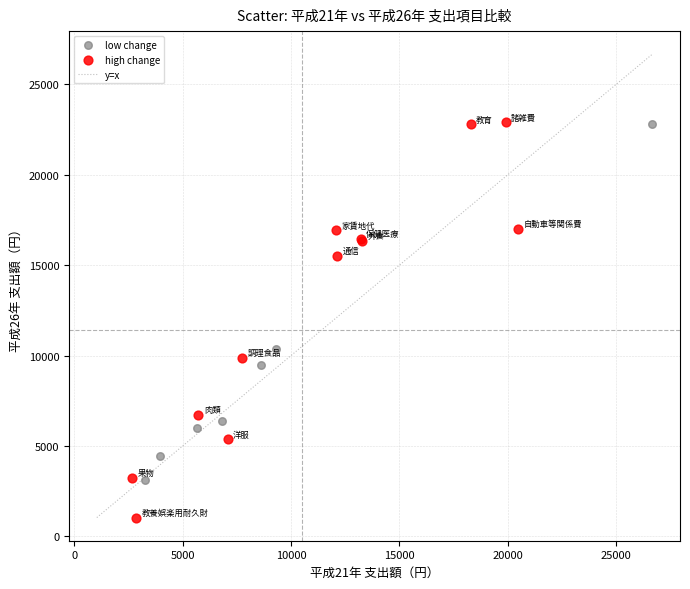

Which series reaches the minimum Y coordinate?

high change